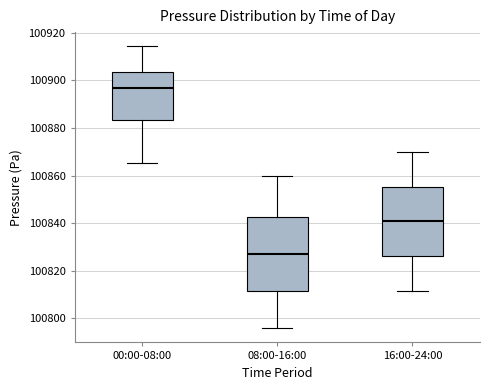

Reading left to right, read every box against the y-axis: the position of its median line, the range the box covers, and the ends of its whiskers. The values are not printed on the chart, so give them approximately, as read against the axis.

00:00-08:00: median 100896, box 100884 to 100904, whiskers 100866 to 100914
08:00-16:00: median 100828, box 100812 to 100842, whiskers 100796 to 100860
16:00-24:00: median 100840, box 100826 to 100856, whiskers 100812 to 100870